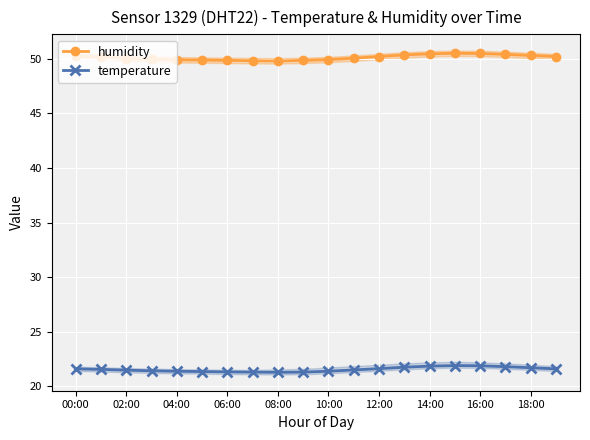

Does the chart display data point markers on the line(s)?

Yes